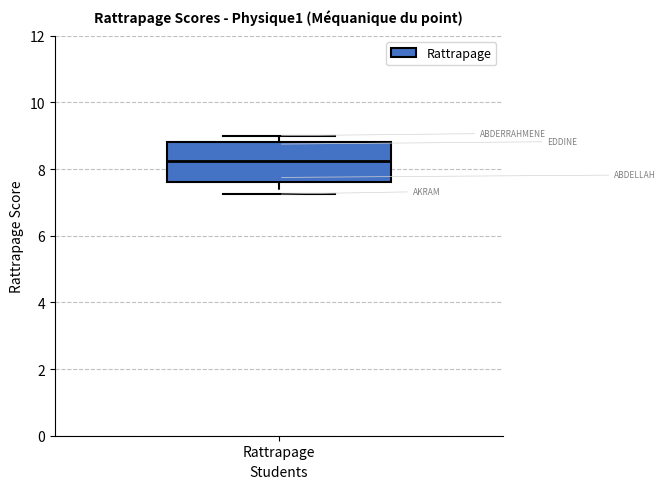

Transcribe this box plot: give where the median line is, the range the box spans, and where the two whiskers end, as read against the y-axis. The values are not printed on the chart, so give them approximately, as read against the axis.

median 8.2, box 7.6 to 8.8, whiskers 7.2 to 9.0